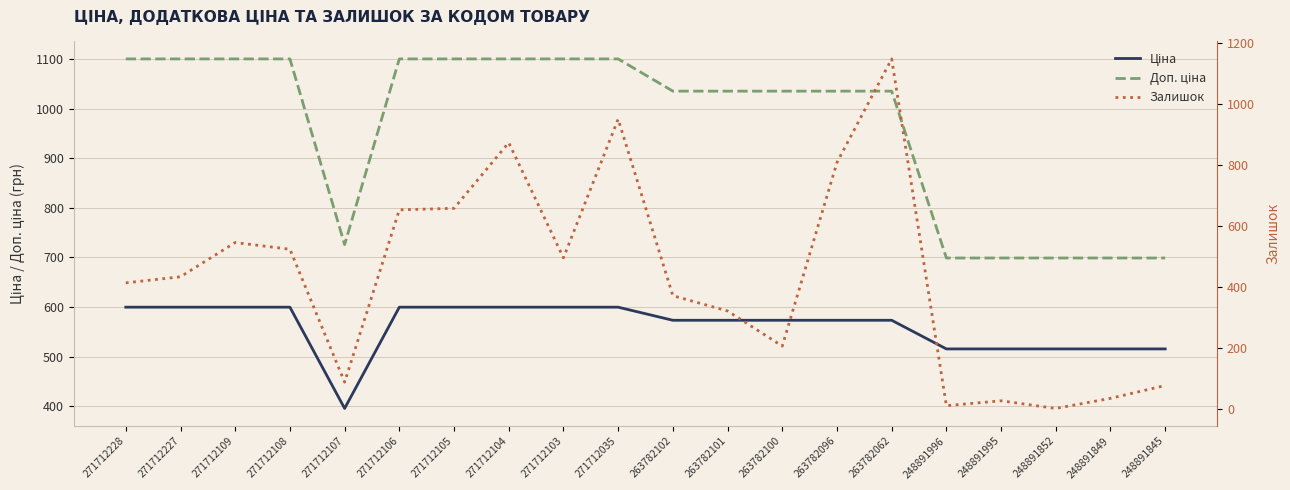

Rank the series by their average value, from highest to lowest.

Доп. ціна, Ціна, Залишок